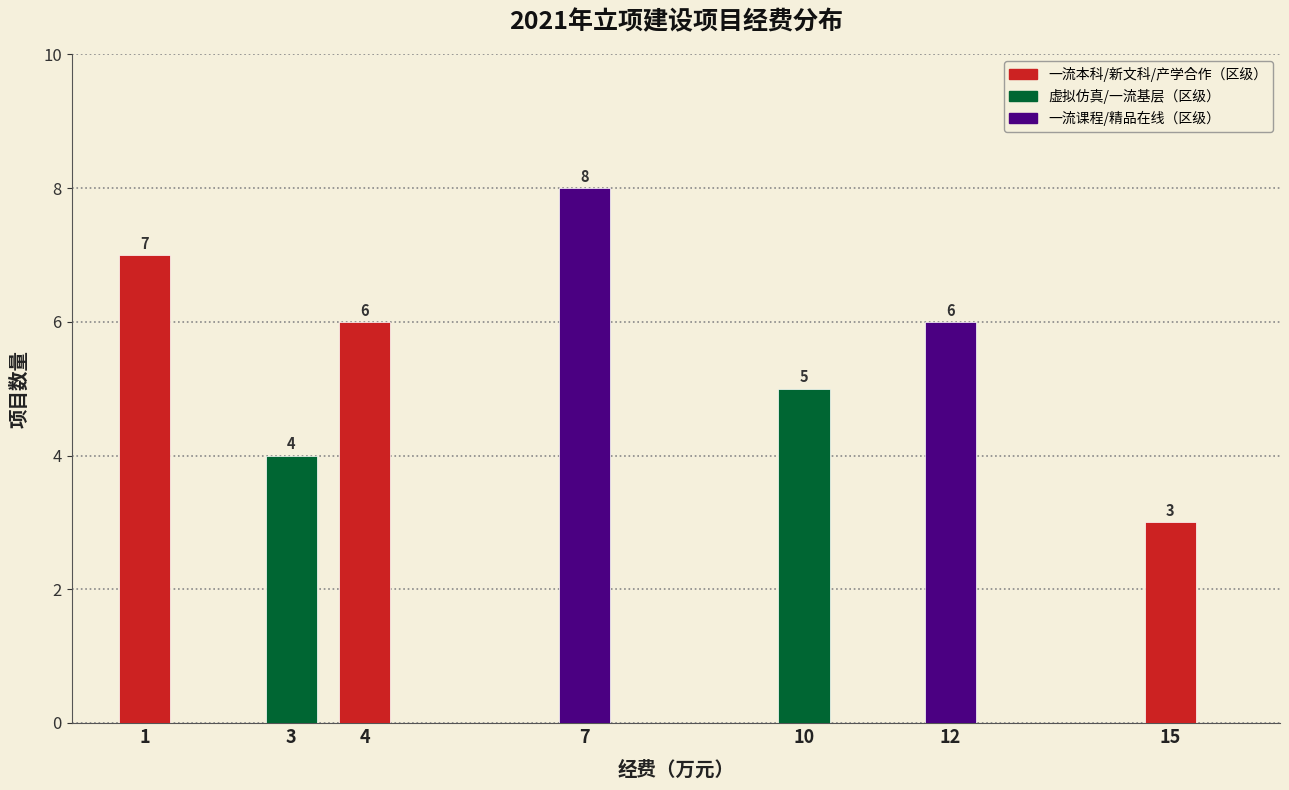

Reading left to right, transcribe all the data shown in this chart.

1=7	3=4	4=6	7=8	10=5	12=6	15=3